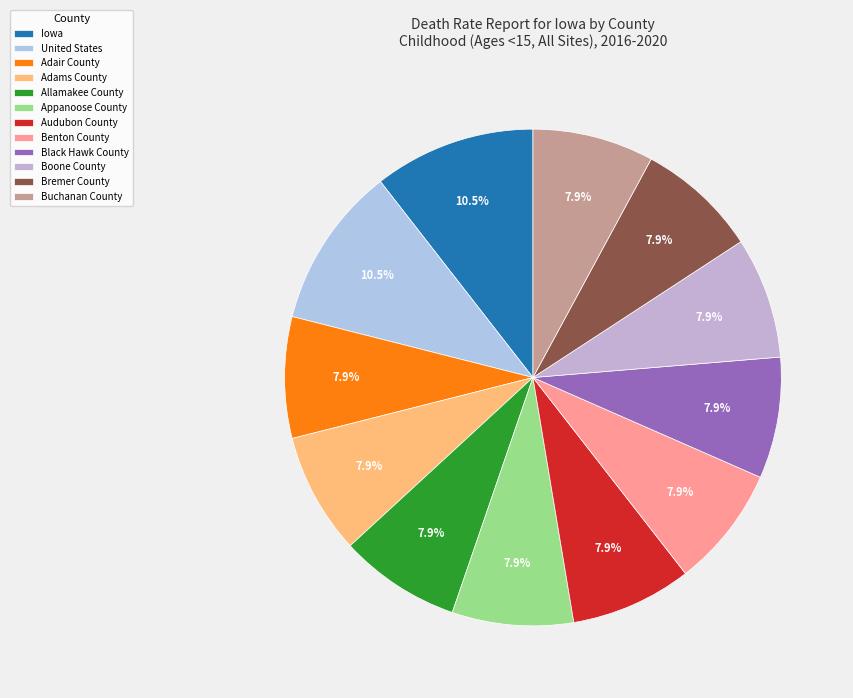

Count the number of slices in the pie.

12